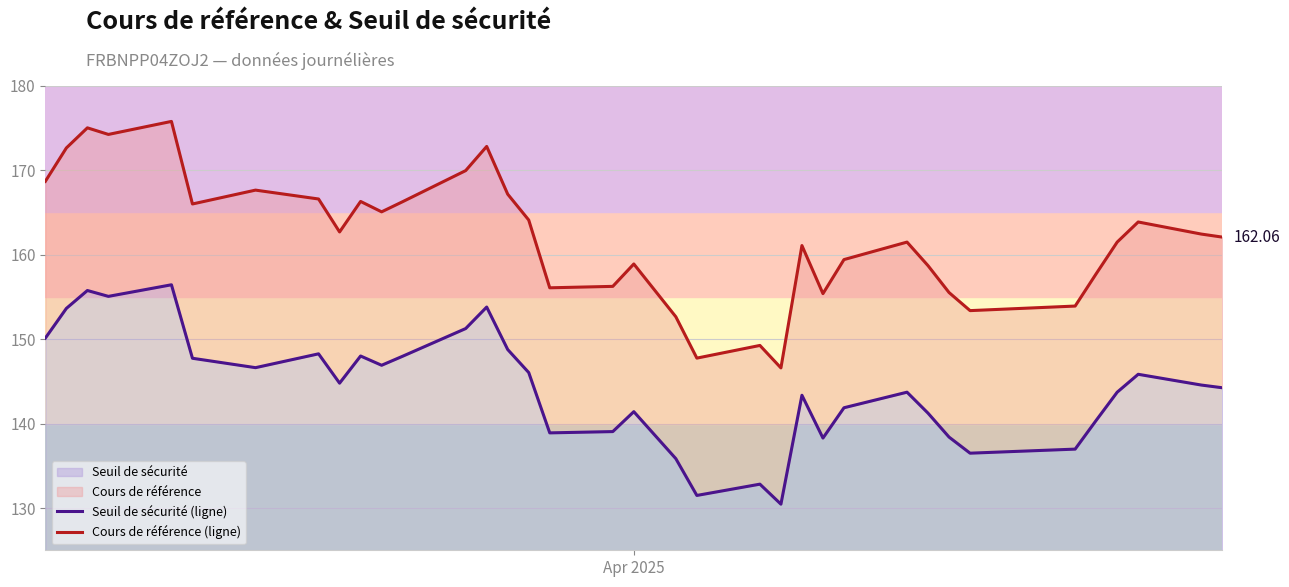

What is the greatest value displayed?

175.8